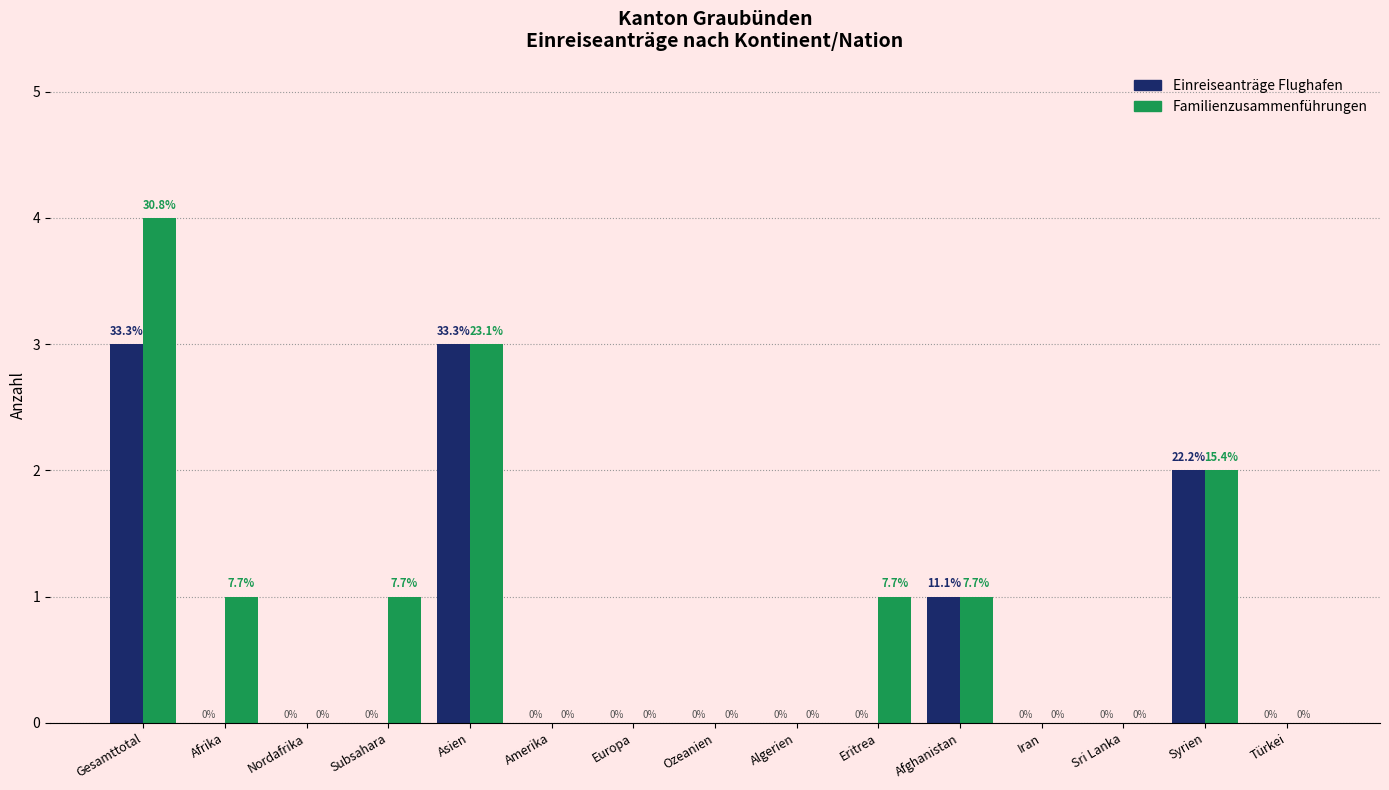

Reading left to right, extract all data points from this chart.

Einreiseanträge Flughafen: Gesamttotal=3	Afrika=0	Nordafrika=0	Subsahara=0	Asien=3	Amerika=0	Europa=0	Ozeanien=0	Algerien=0	Eritrea=0	Afghanistan=1	Iran=0	Sri Lanka=0	Syrien=2	Türkei=0
Familienzusammenführungen: Gesamttotal=4	Afrika=1	Nordafrika=0	Subsahara=1	Asien=3	Amerika=0	Europa=0	Ozeanien=0	Algerien=0	Eritrea=1	Afghanistan=1	Iran=0	Sri Lanka=0	Syrien=2	Türkei=0